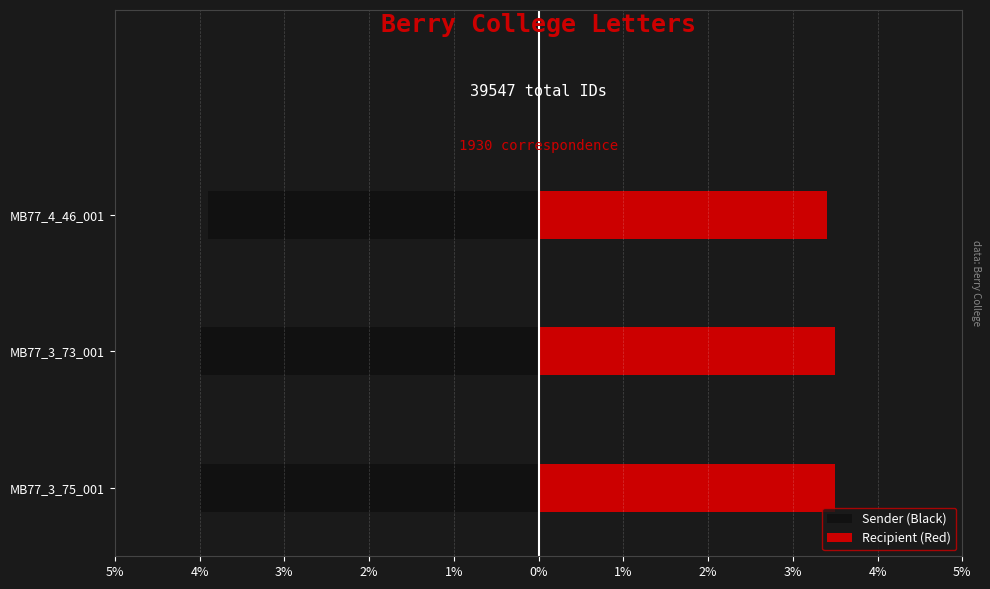

What is the lowest value of the Sender (Black) series?

-4.0